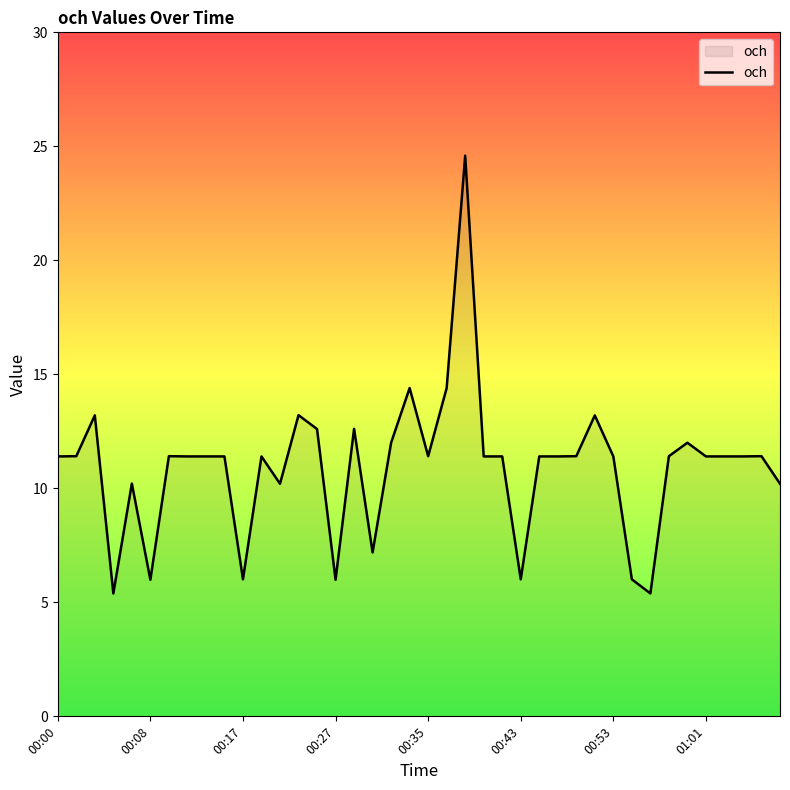

What is the greatest value displayed?

24.6